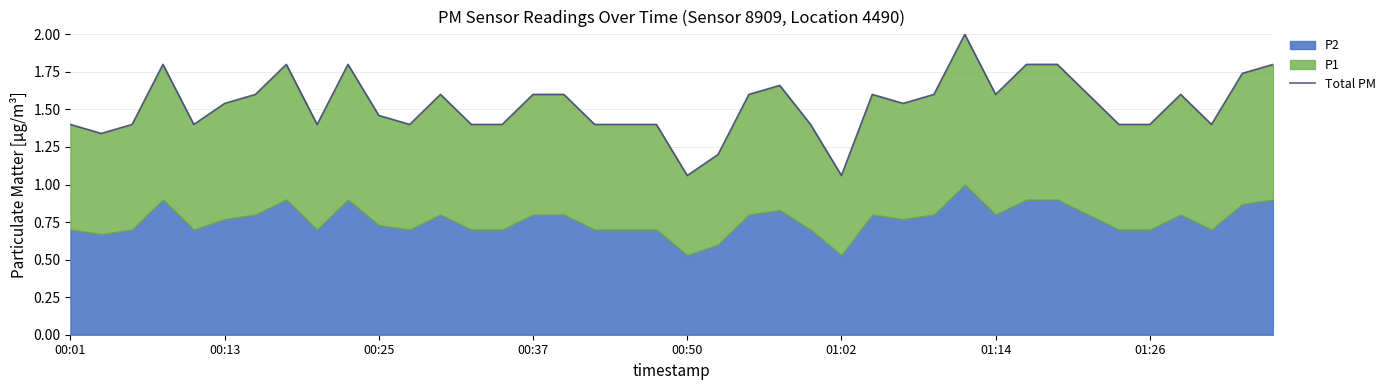

What is the greatest value displayed?

2.0